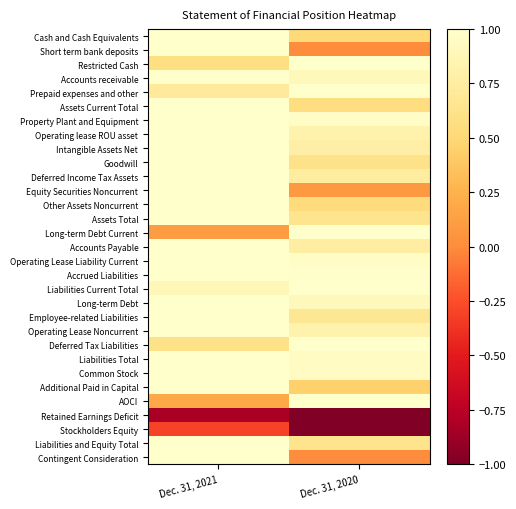

Rank the series by their maximum value, from highest to lowest.

Cash and Cash Equivalents, Short term bank deposits, Restricted Cash, Accounts receivable, Prepaid expenses and other, Assets Current Total, Property Plant and Equipment, Operating lease ROU asset, Intangible Assets Net, Goodwill, Deferred Income Tax Assets, Equity Securities Noncurrent, Other Assets Noncurrent, Assets Total, Long-term Debt Current, Accounts Payable, Operating Lease Liability Current, Accrued Liabilities, Liabilities Current Total, Long-term Debt, Employee-related Liabilities, Operating Lease Noncurrent, Deferred Tax Liabilities, Liabilities Total, Common Stock, Additional Paid in Capital, AOCI, Liabilities and Equity Total, Contingent Consideration, Stockholders Equity, Retained Earnings Deficit